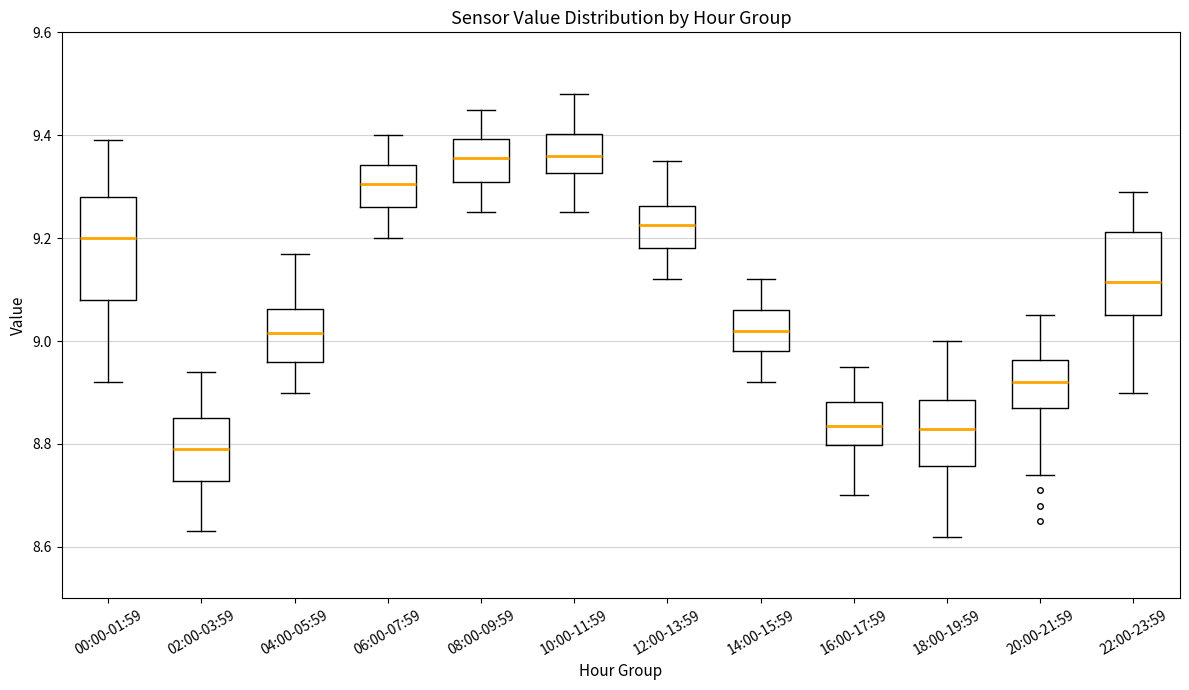

Where does the median line of the box for 06:00-07:59 sit on the y-axis? The values are not printed on the chart, so give them approximately, as read against the axis.

9.30